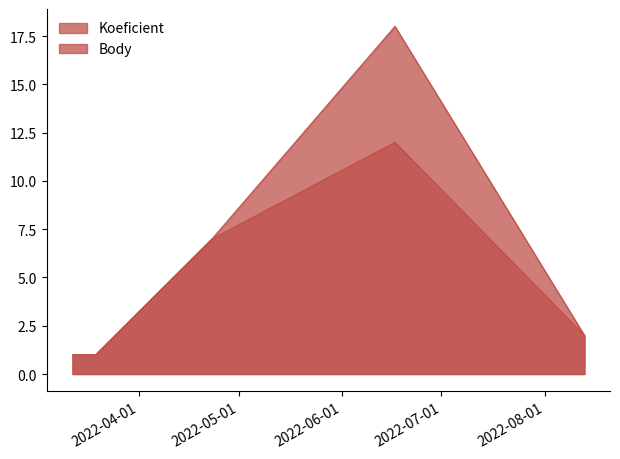

True or false: Koeficient and Body cross at least once.

False